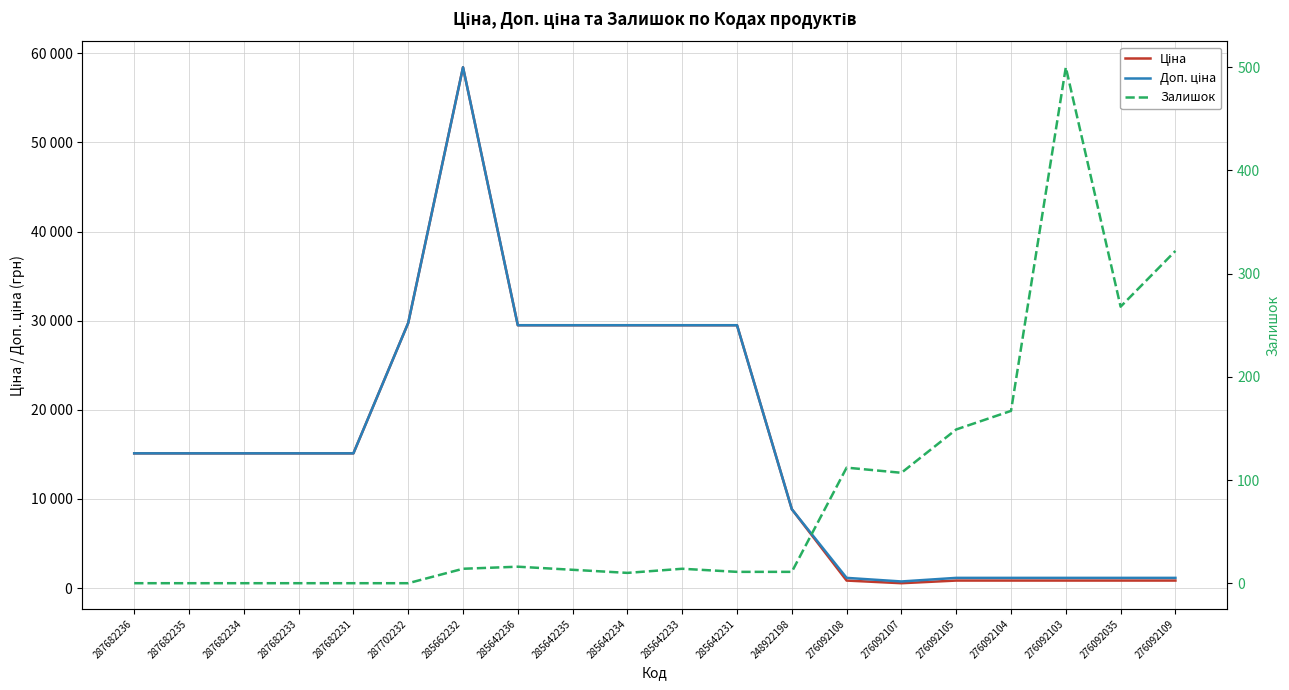

At which category does Ціна reach its first local peak?

285662232